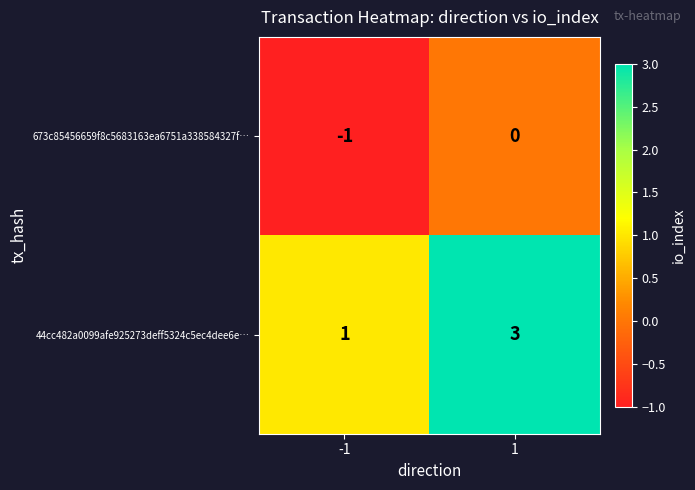

At how many categories does at least one series exceed 0?

2